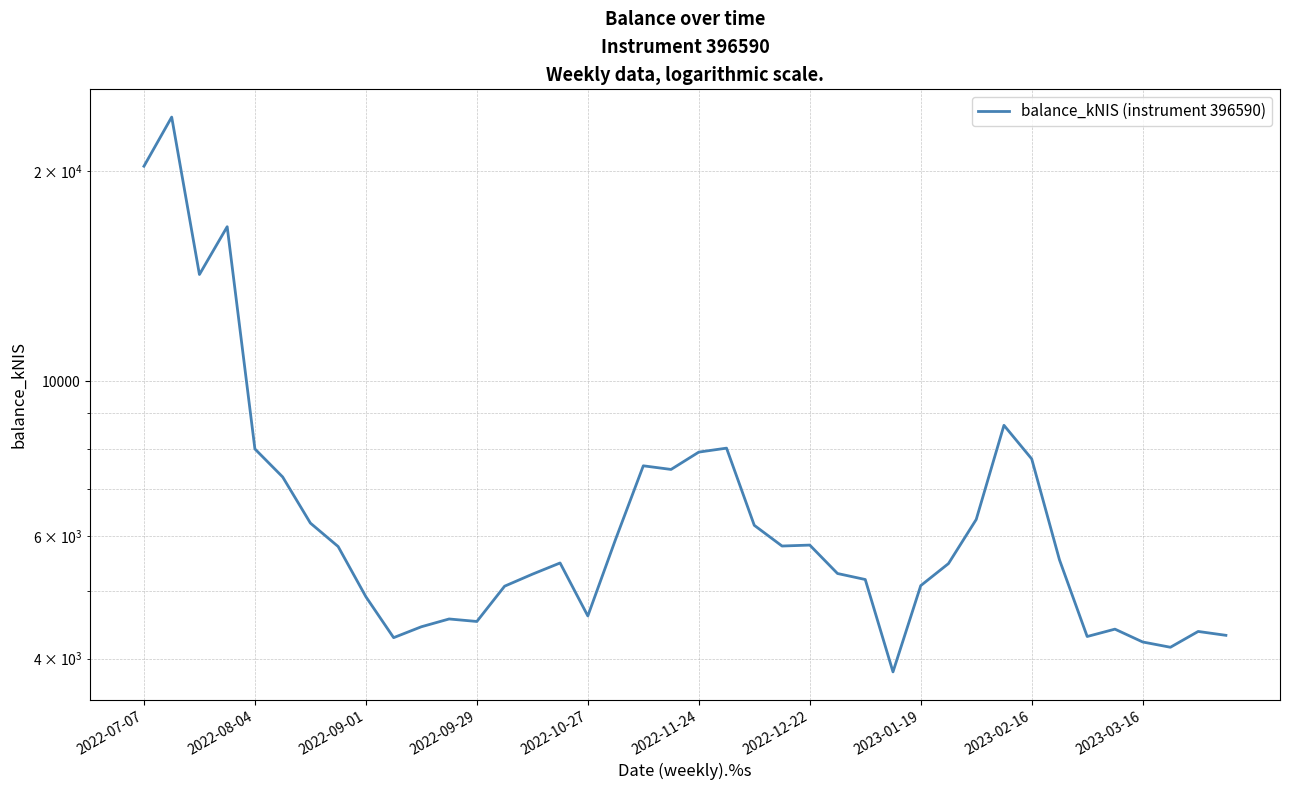

Where does the data first go above 5545?

2022-07-07